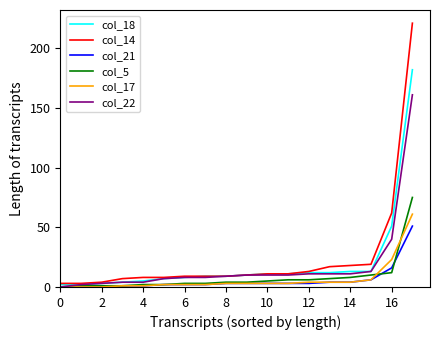

What is the maximum value shown in the chart?

221